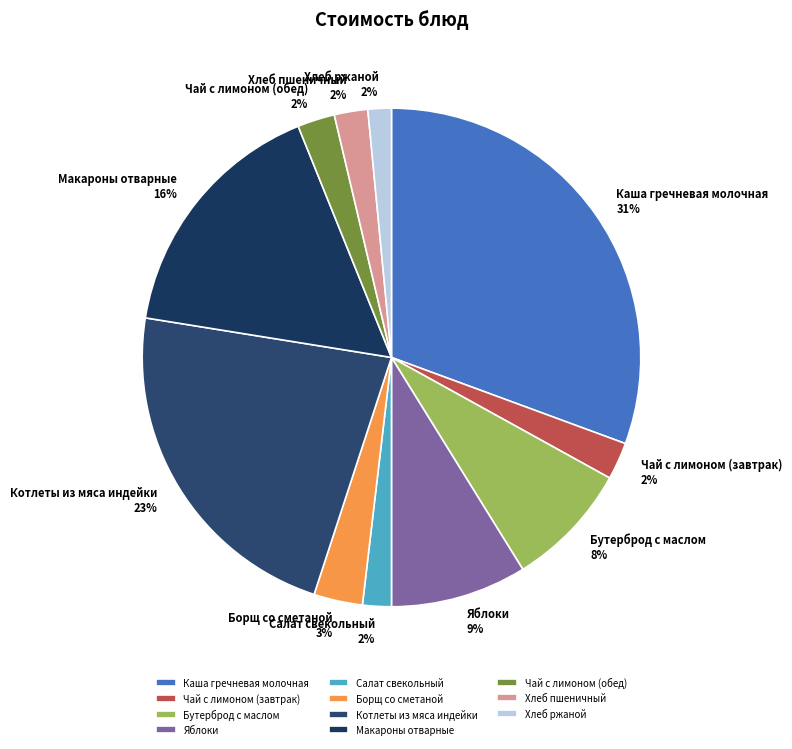

Count the number of slices in the pie.

11